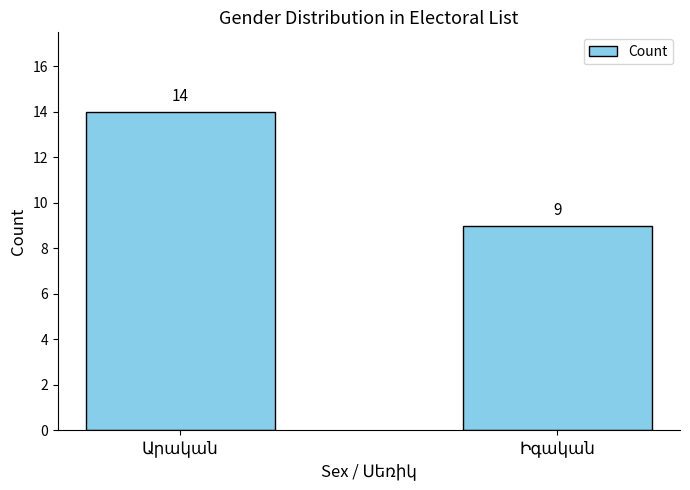

Reading left to right, list all the values displayed in this chart.

14	9